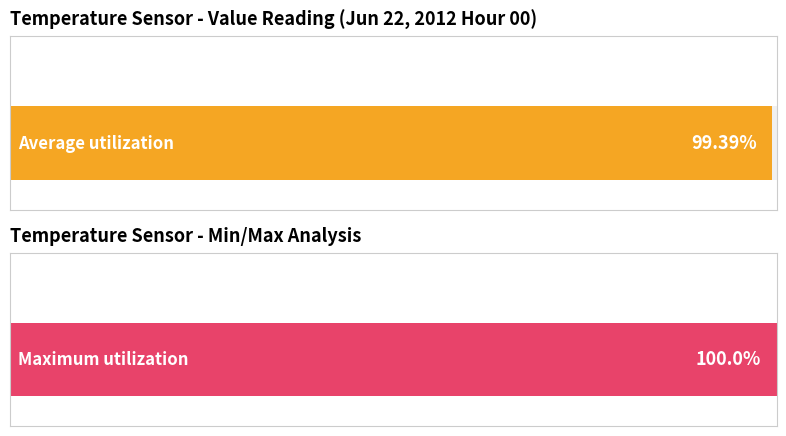

The value of Average utilization at 0 is 19.0. True or false?

False